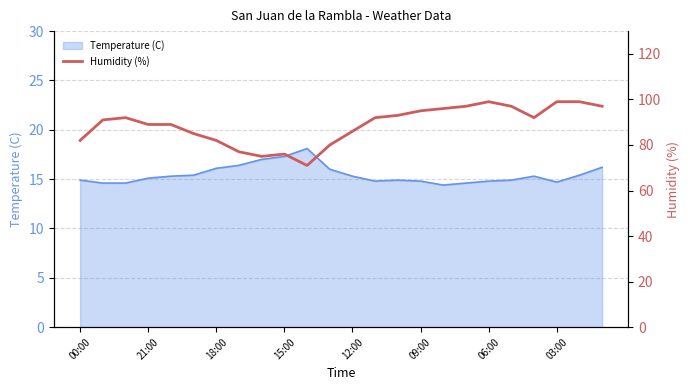

What is the lowest value of the Temperature (C) series?

14.4